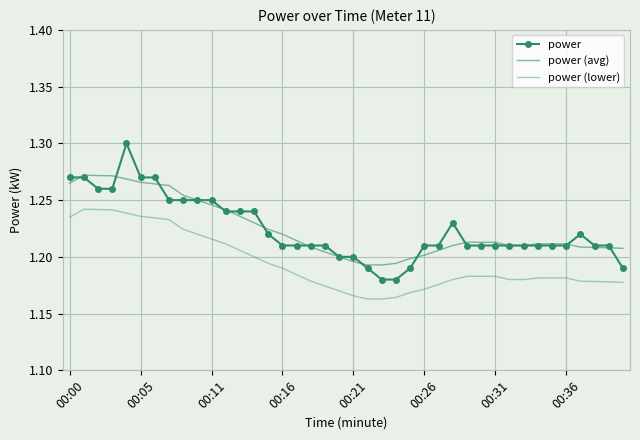

What is the maximum value shown in the chart?

1.3